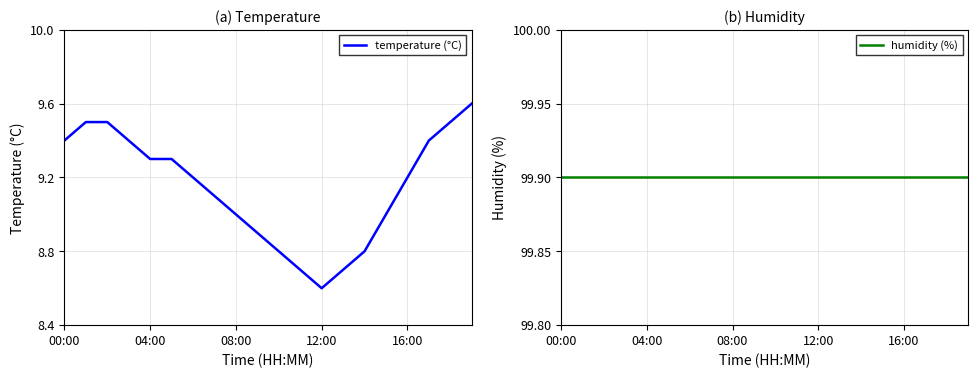

What position from the right is 6?

14